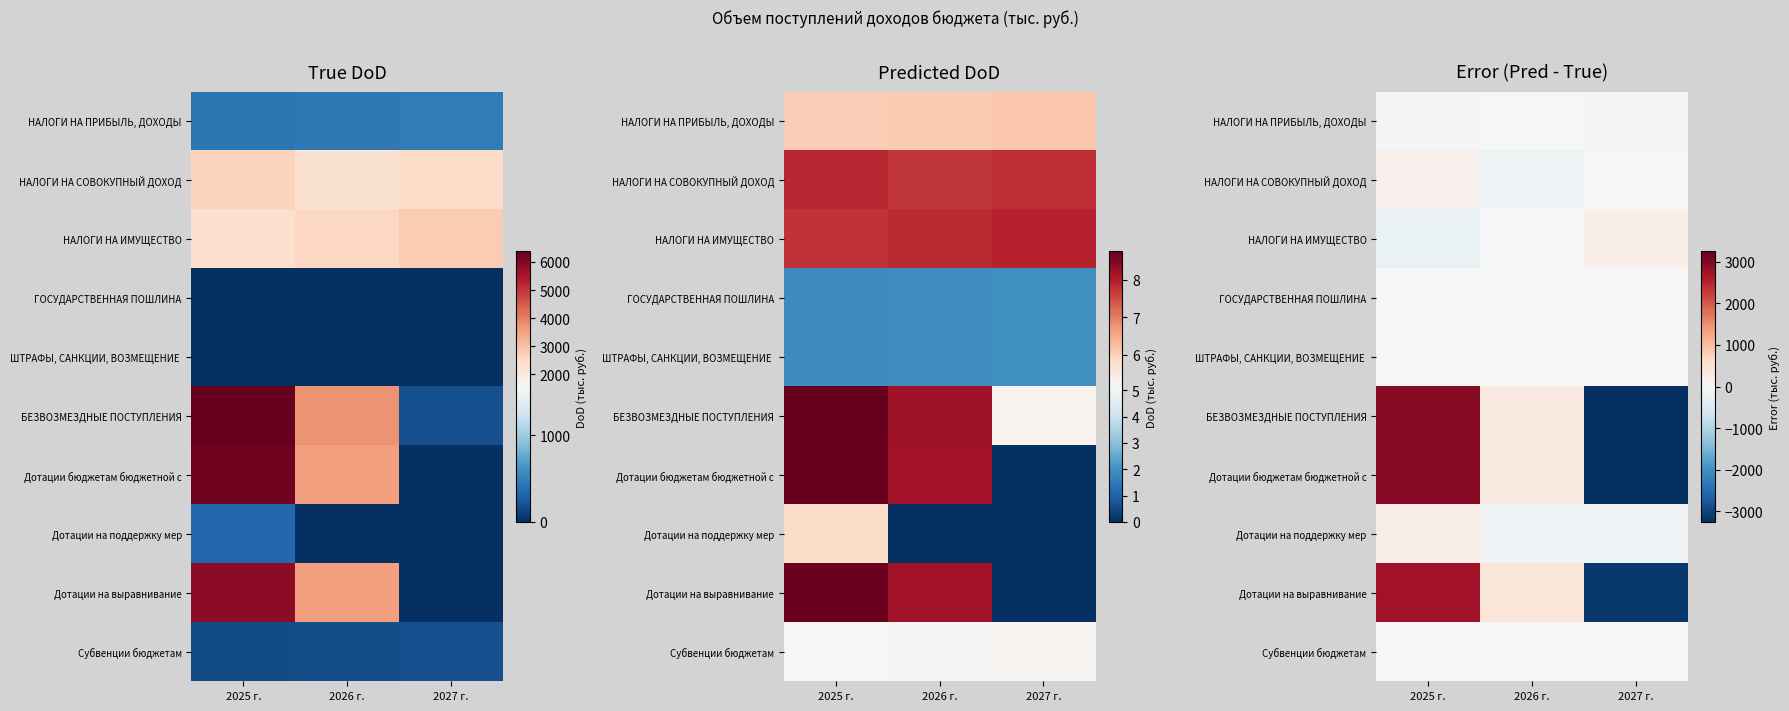

Which category has the highest value across all series?

2025 г.